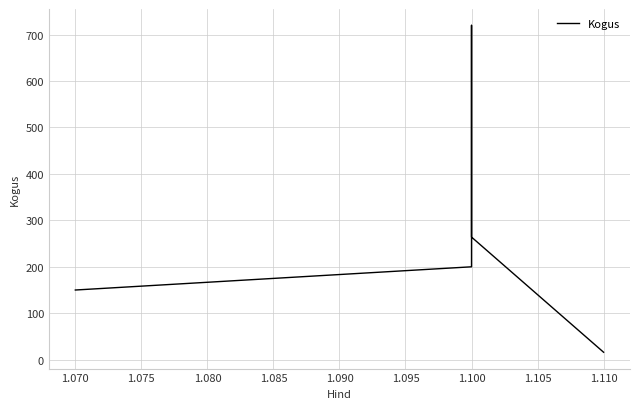

The value at 1.100 is 417. True or false?

False